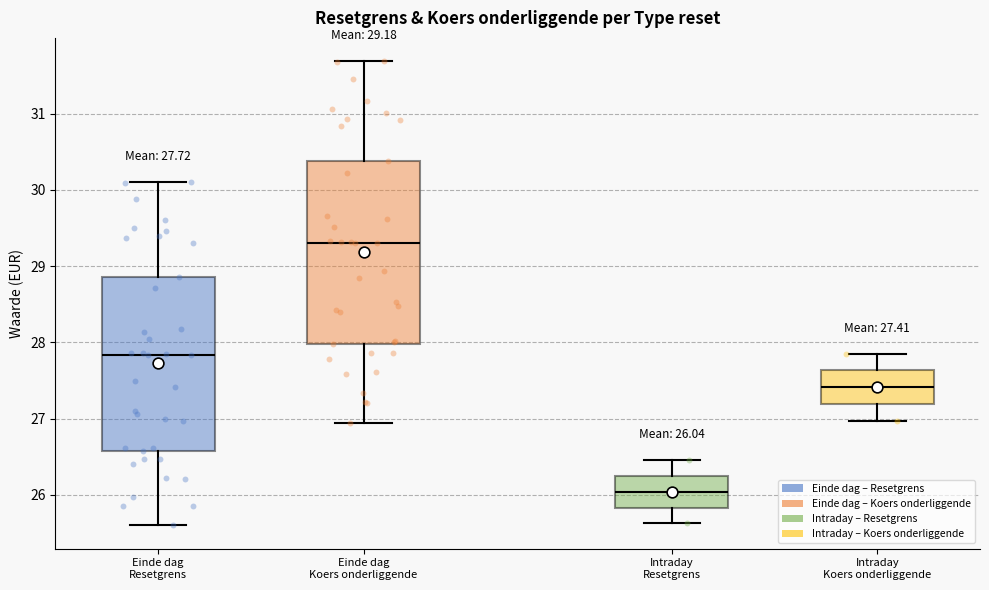

Comparing the boxes themselves (not the whiskers), which one is the tallest?

Einde dag Koers onderliggende